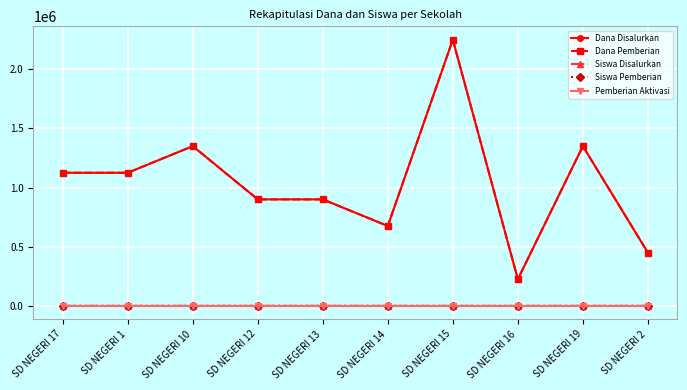

Does the chart have visible grid lines?

Yes